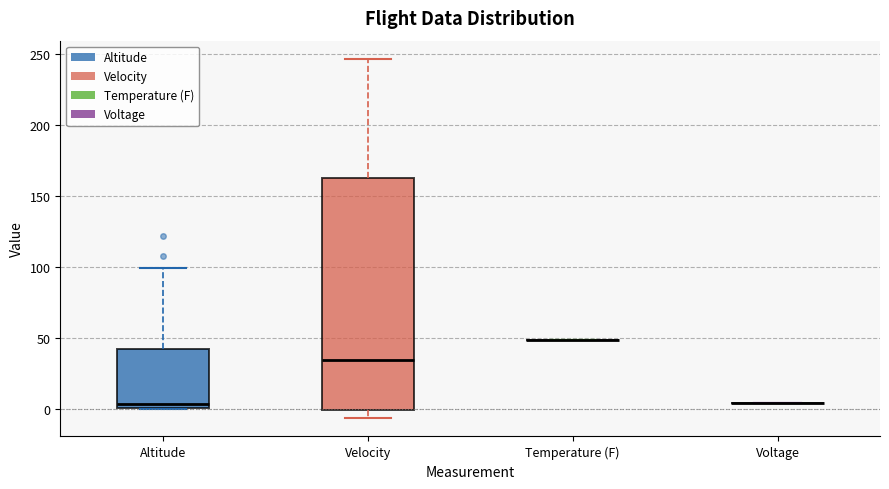

Reading left to right, read every box against the y-axis: the position of its median line, the range the box covers, and the ends of its whiskers. The values are not printed on the chart, so give them approximately, as read against the axis.

Altitude: median 5, box 0 to 40, whiskers 0 to 100
Velocity: median 35, box 0 to 165, whiskers -5 to 245
Temperature (F): box collapsed to a line at 50, whiskers 50 to 50
Voltage: box collapsed to a line at 5, whiskers 5 to 5